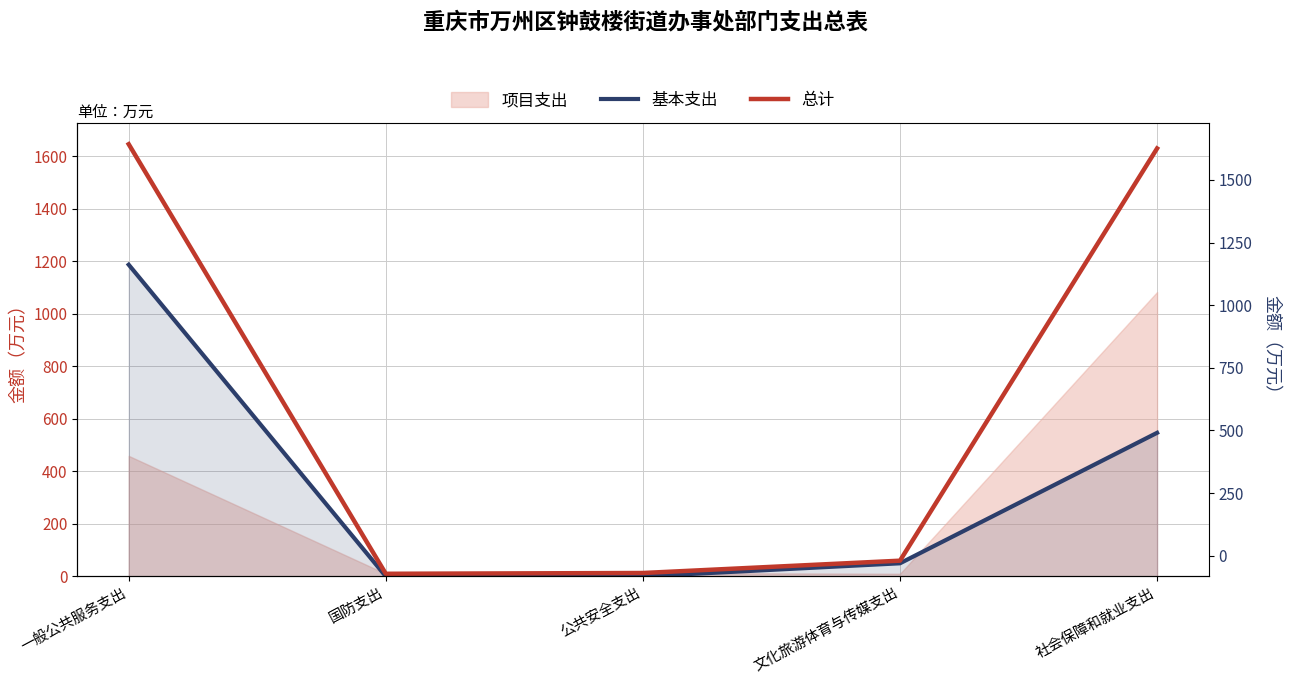

True or false: 总计 has more than 1 points higher than both neighbors.

False